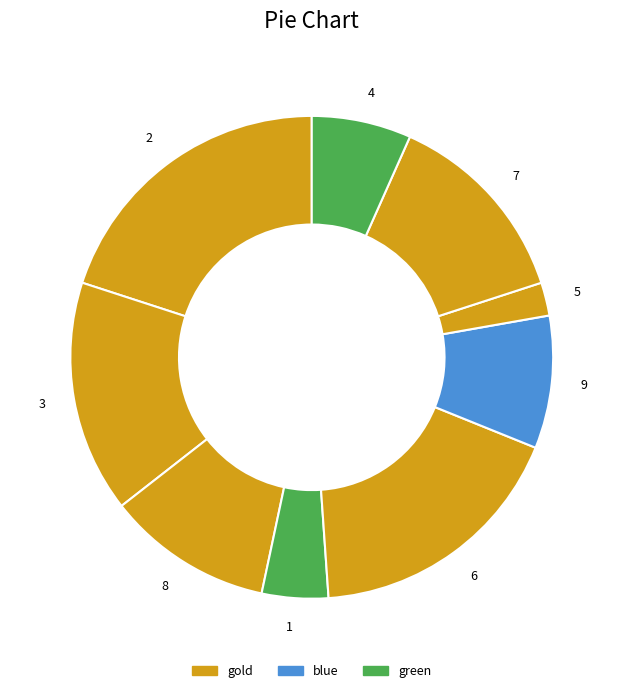

Which slice is the largest?

2